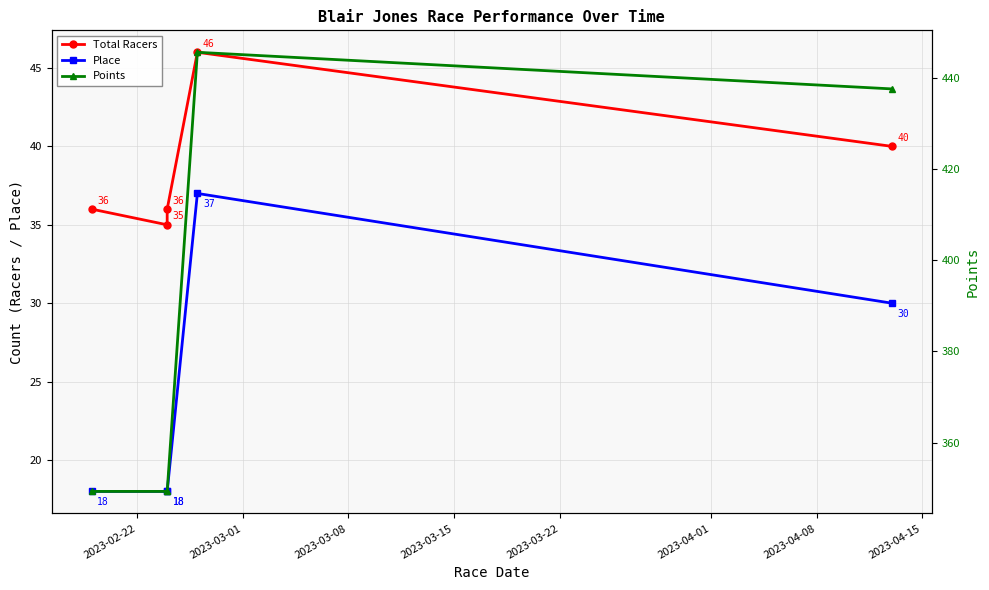

At how many categories does at least one series exceed 204?

5